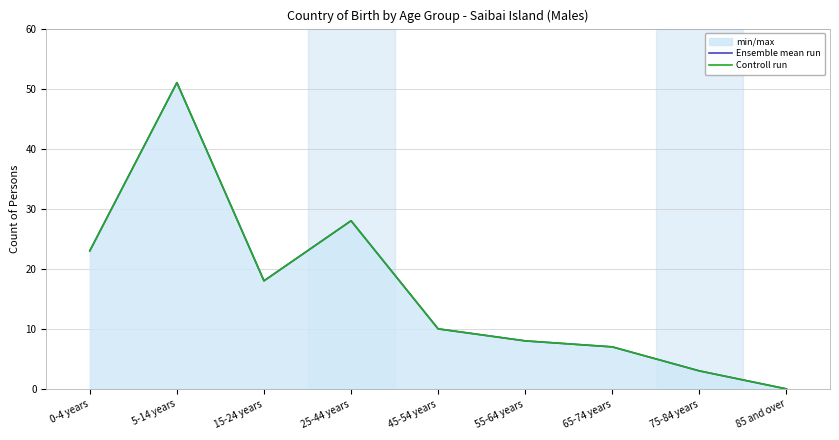

Does the chart have visible grid lines?

Yes